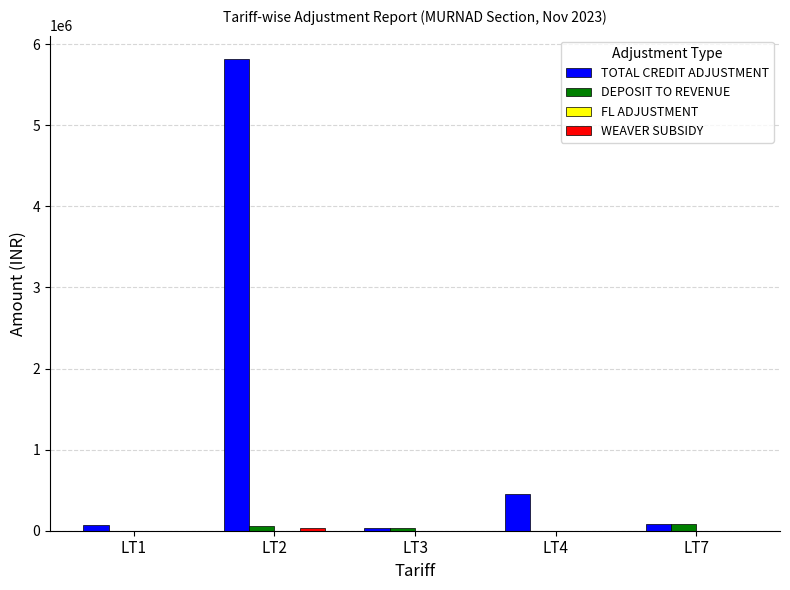

Which label corresponds to the largest value in the chart?

LT2